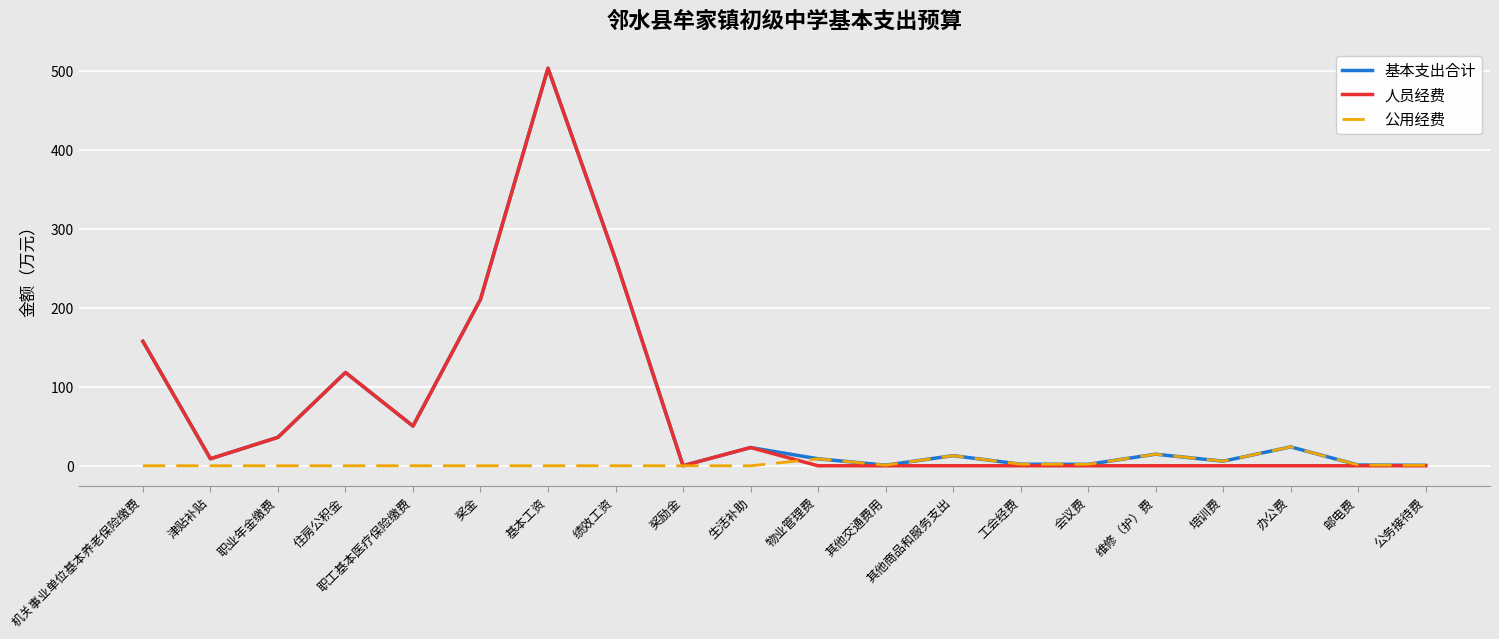

The value of 基本支出合计 at 职业年金缴费 is 13.7. True or false?

False